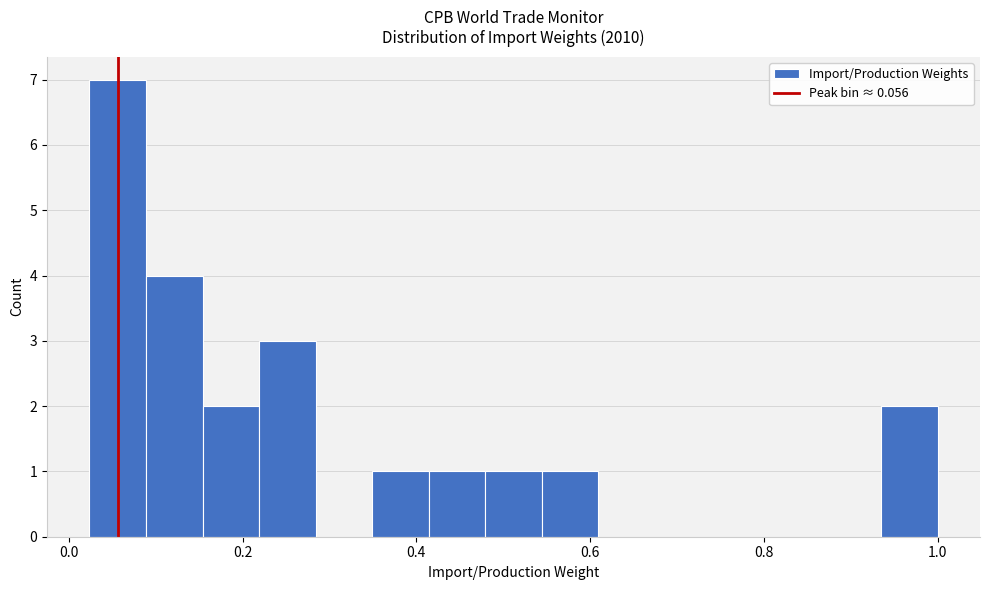

Read against the x-axis, roughly where is the centre of the tallest bar?

0.06